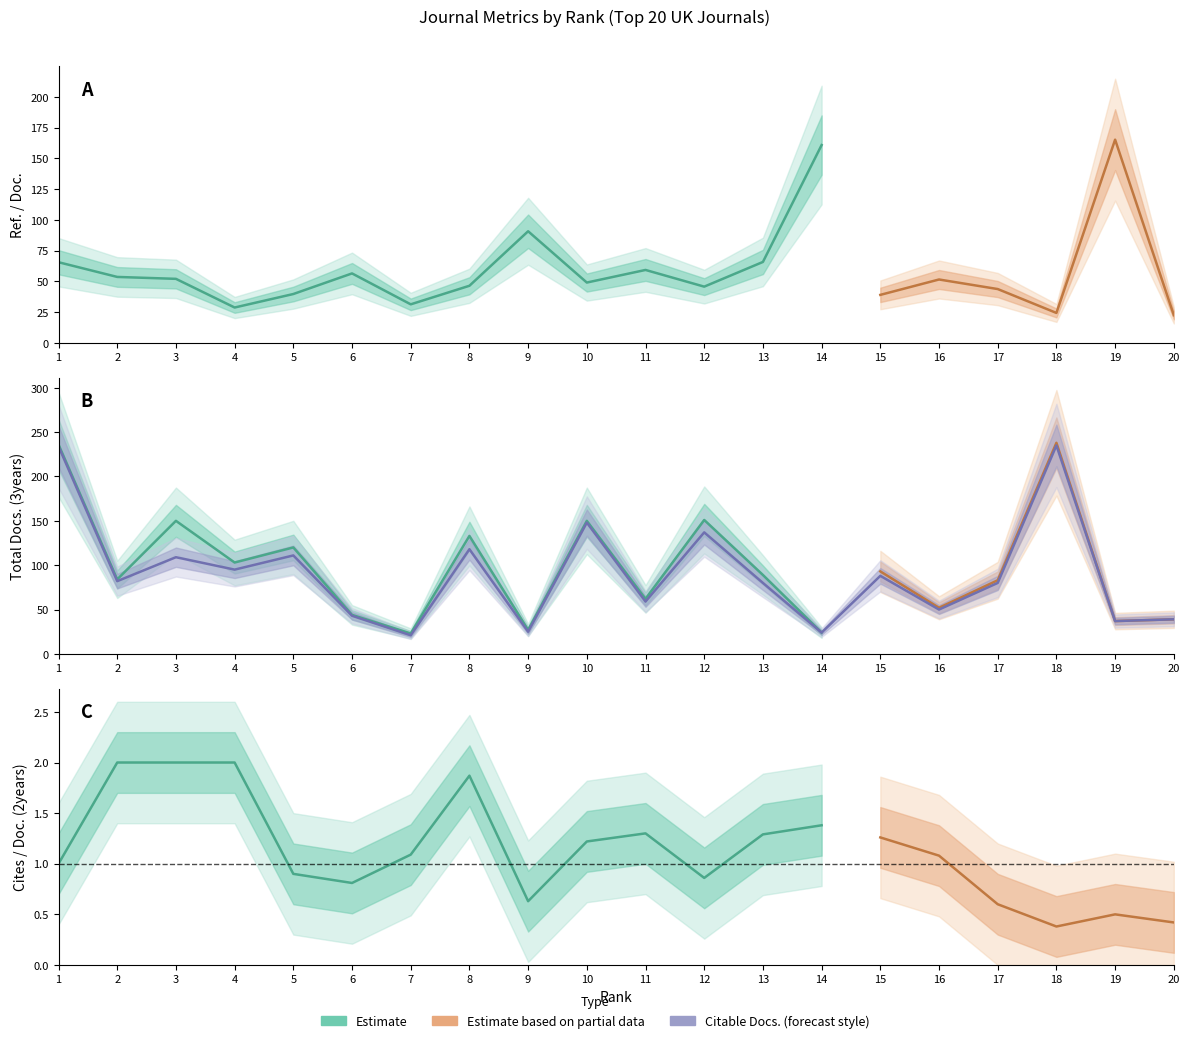

What is the sum of all Cites / Doc. (2years) values?

22.6